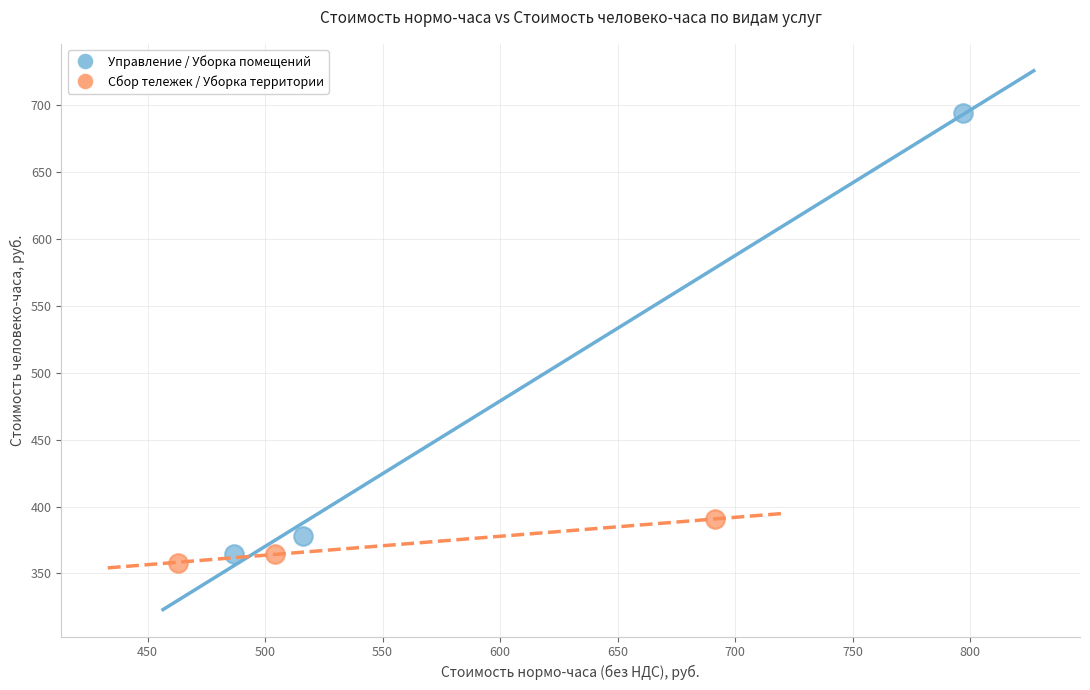

Which series contains the highest Y value?

Управление / Уборка помещений